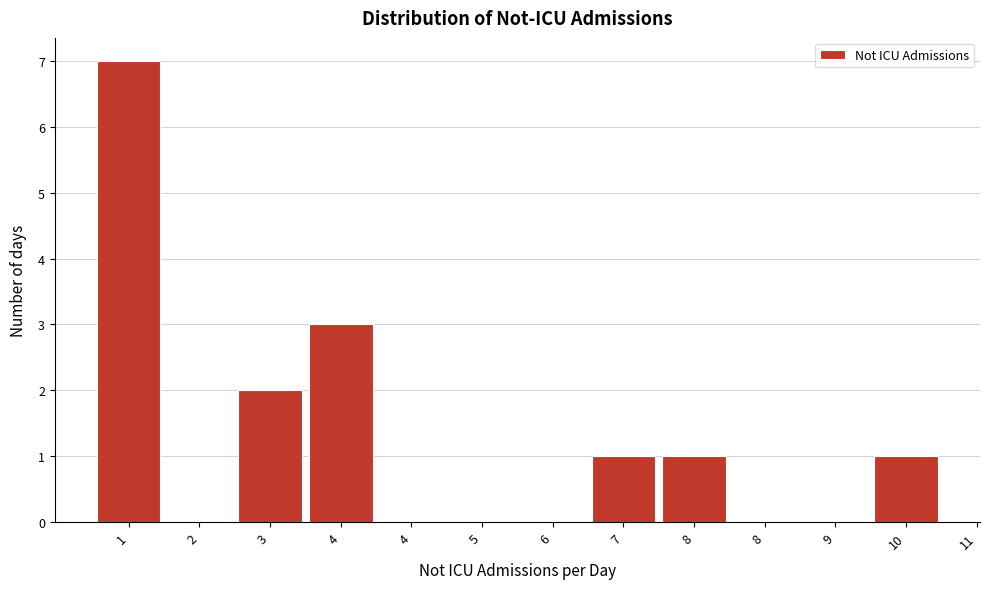

Count the number of data series in this chart.

1